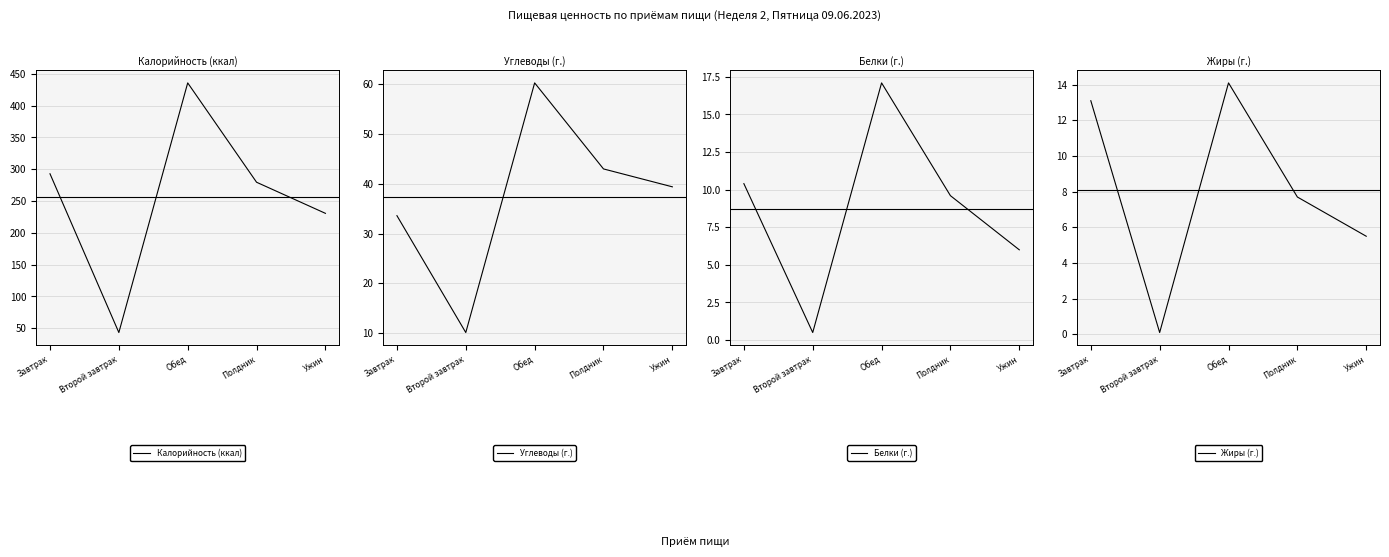

True or false: Белки (г.) has more than 1 interior local peaks.

False